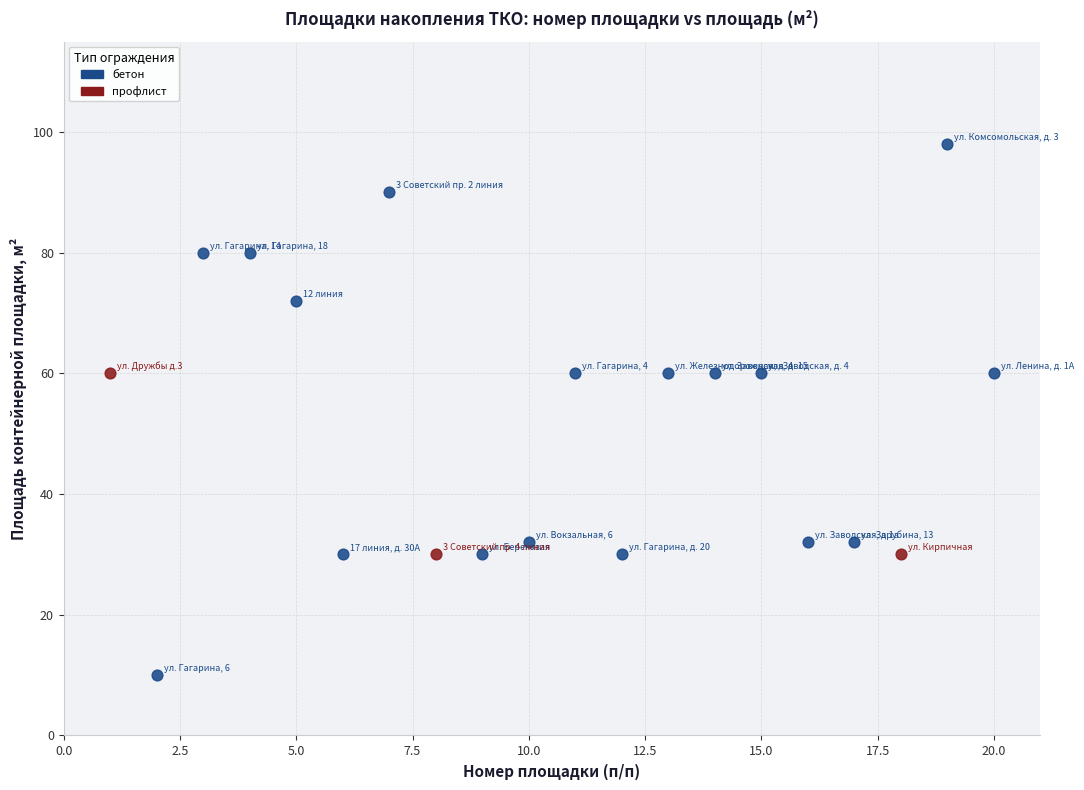

Which series reaches the maximum Y coordinate?

бетон